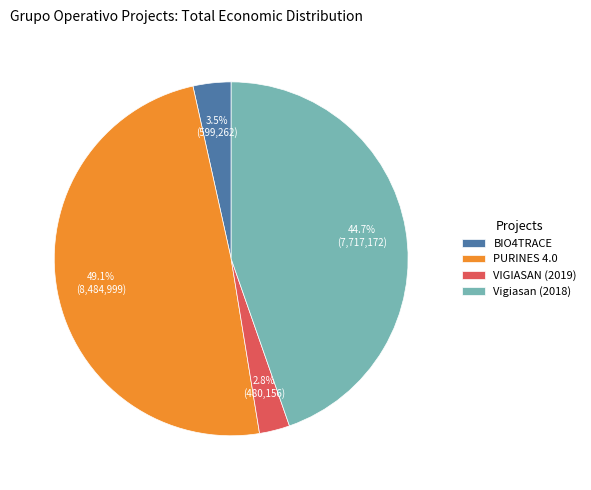

Which has a higher value, Vigiasan (2018) or BIO4TRACE?

Vigiasan (2018)